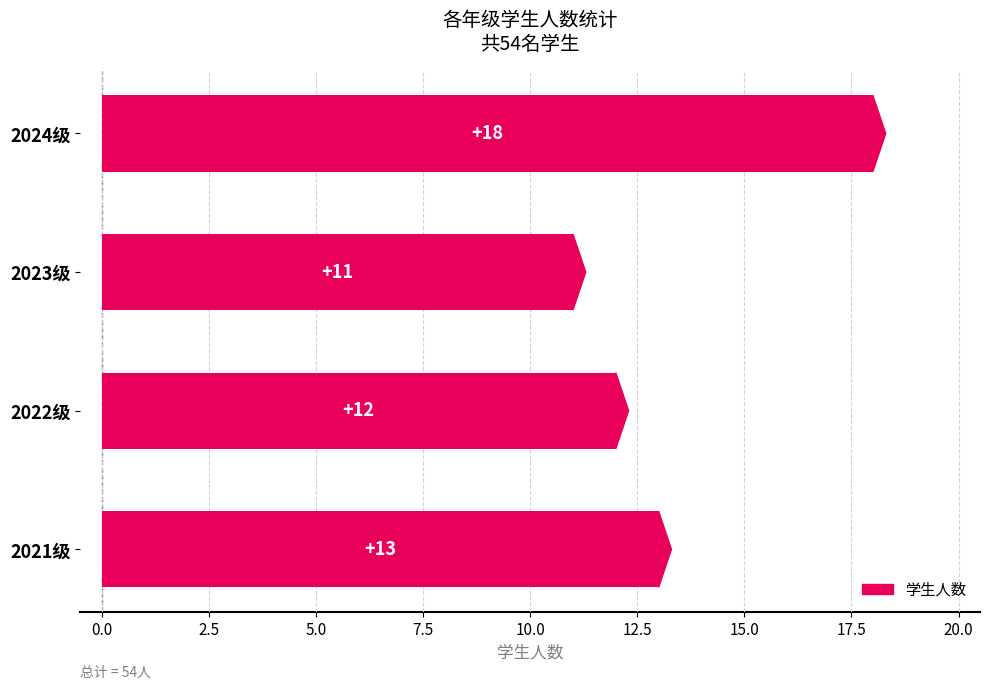

True or false: the data shows 11 at 2023级.

True